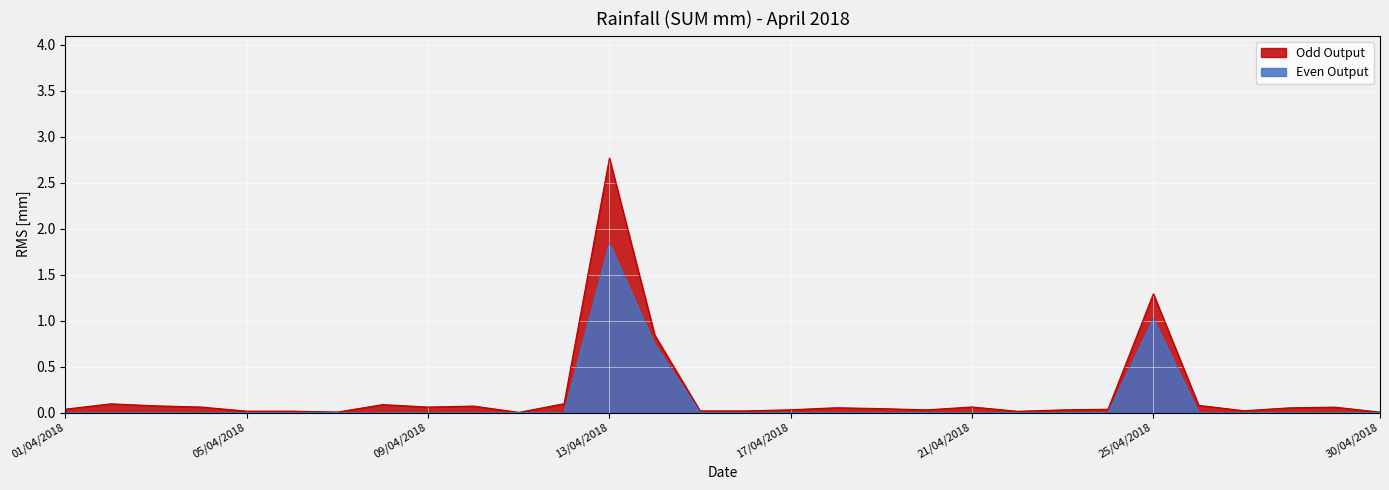

At which category does the chart reach its peak across all series?

13/04/2018